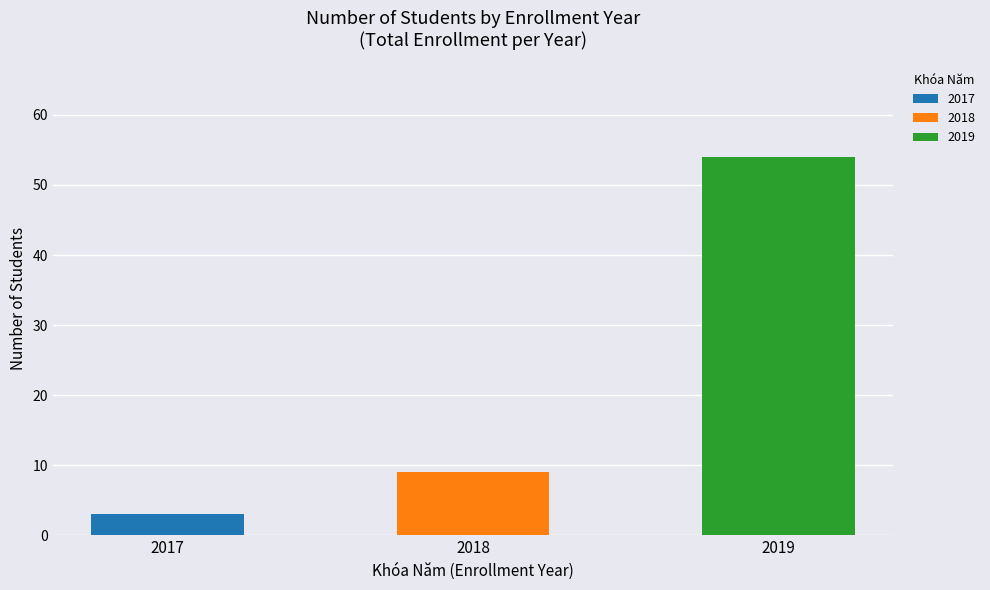

List the labels in order of value, largest first.

2019, 2018, 2017